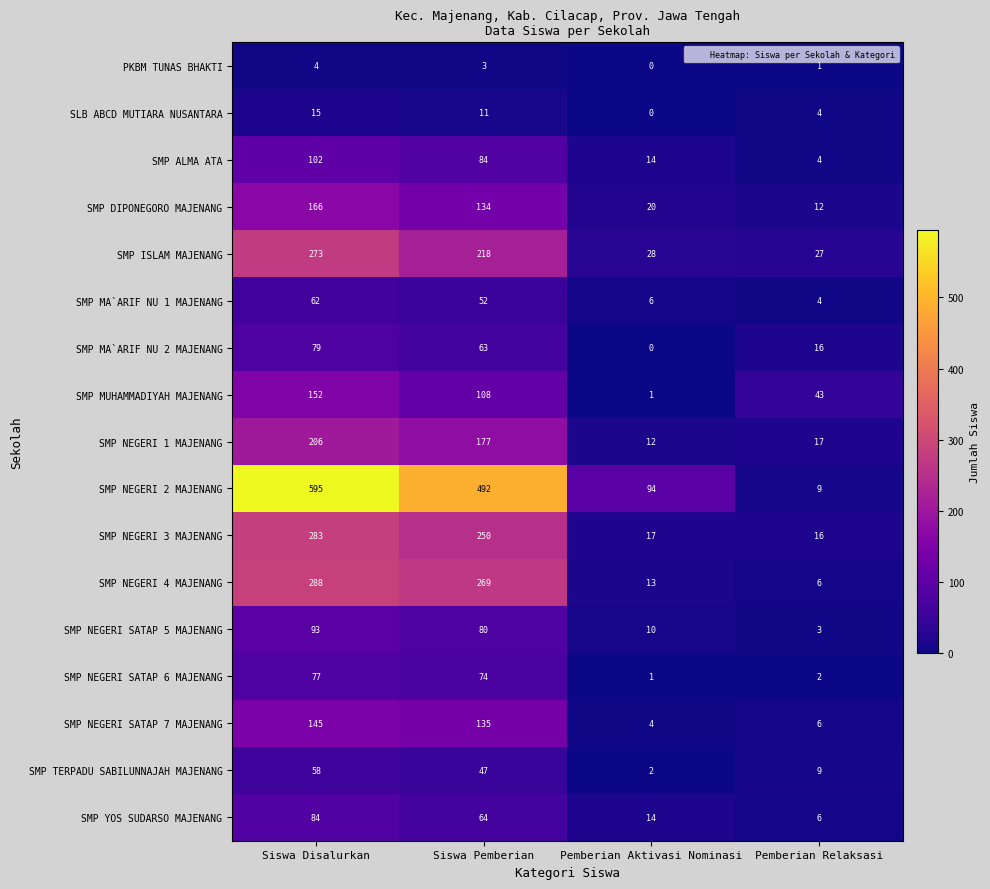

What is the maximum value for SMP NEGERI 4 MAJENANG?

288